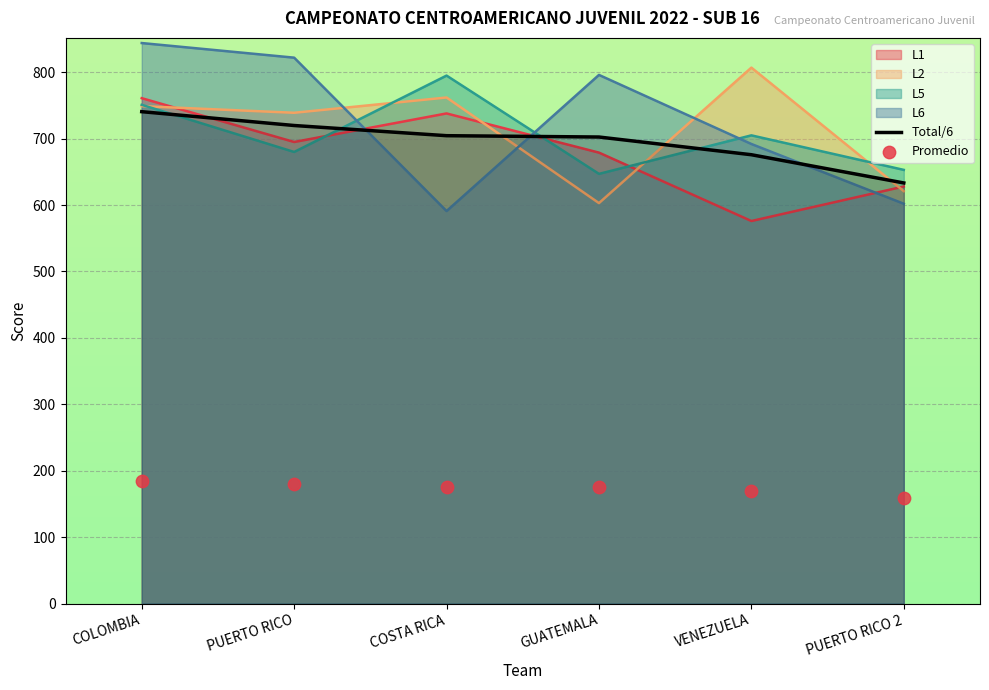

Is the value of Promedio at VENEZUELA greater than the value of Total/6 at COSTA RICA?

No